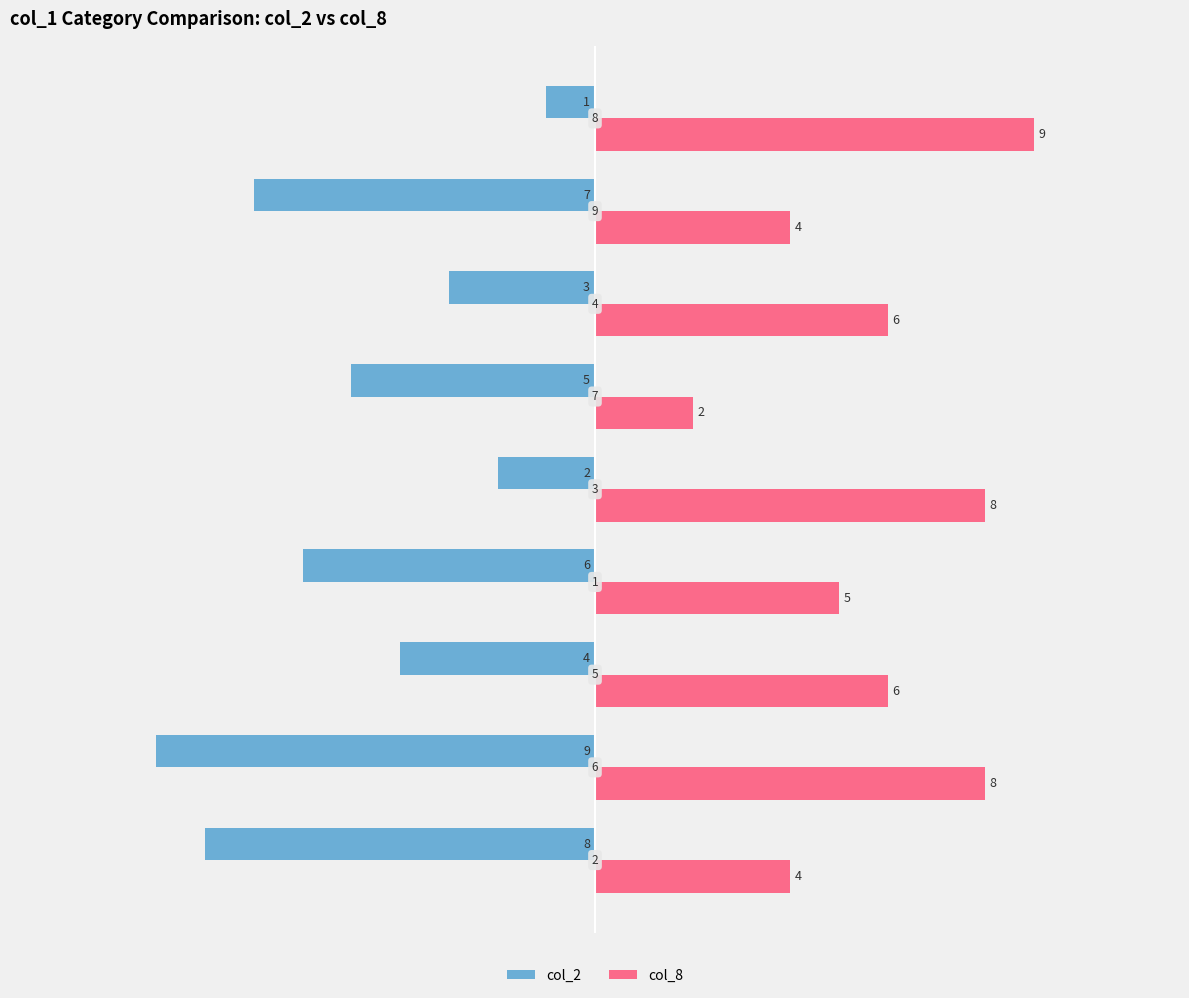

At which category is the sum across all series the highest?

8